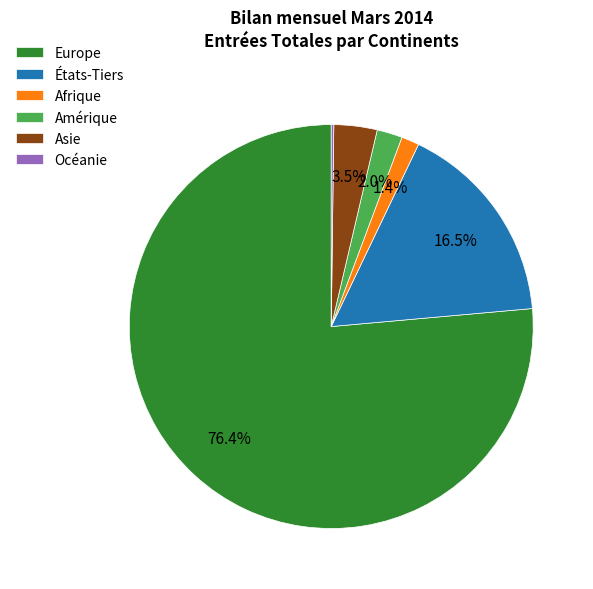

True or false: Europe accounts for 76% of the total.

True